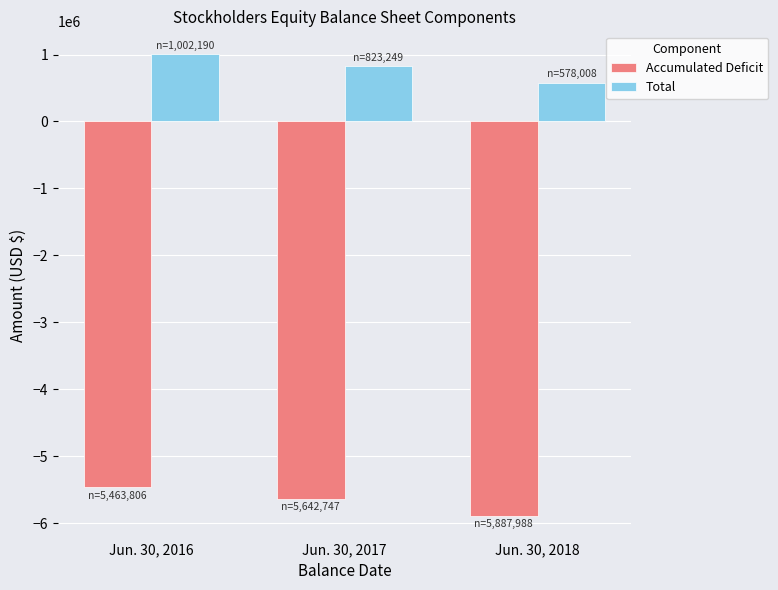

What is the total value across all series at Jun. 30, 2016?

-4461616